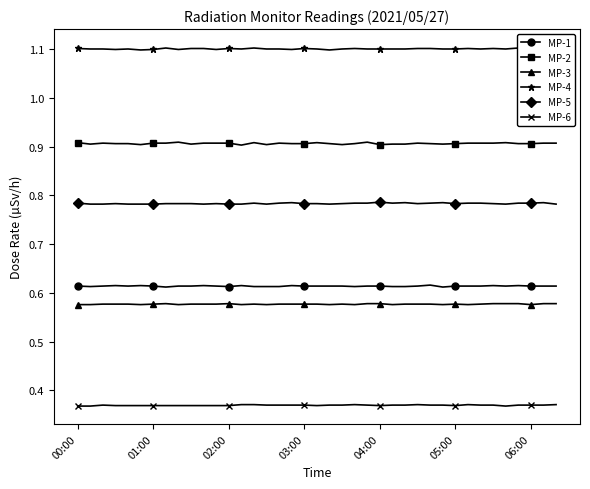

True or false: MP-6 has more than 1 points higher than both neighbors.

True